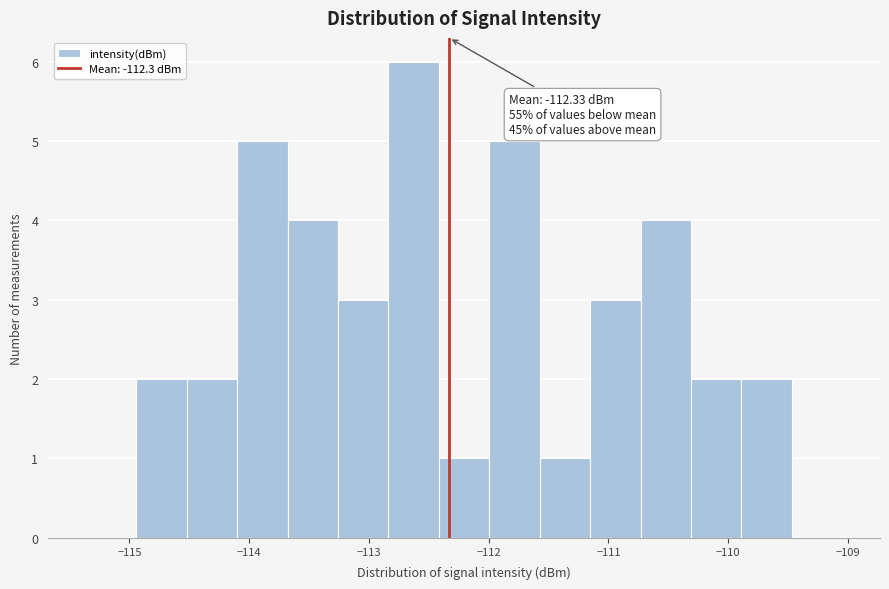

Which range on the x-axis has the tallest bar?

-112.8 to -112.4